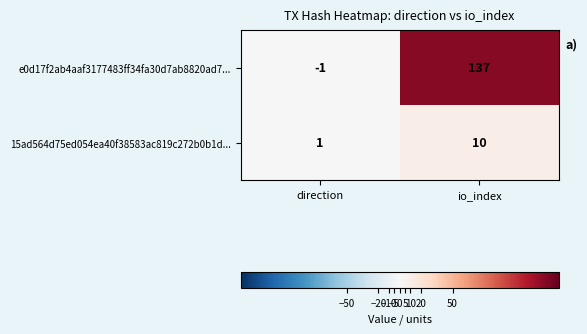

What is the sum of all e0d17f2ab4aaf3177483ff34fa30d7ab8820ad7... values?

136